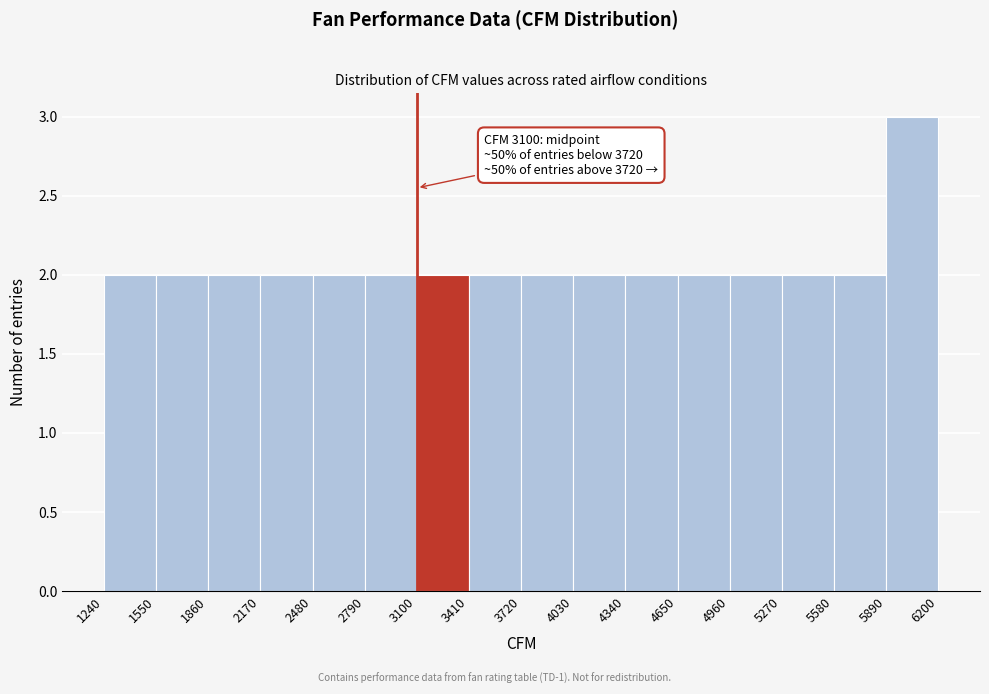

Which range on the x-axis has the tallest bar?

5890 to 6200